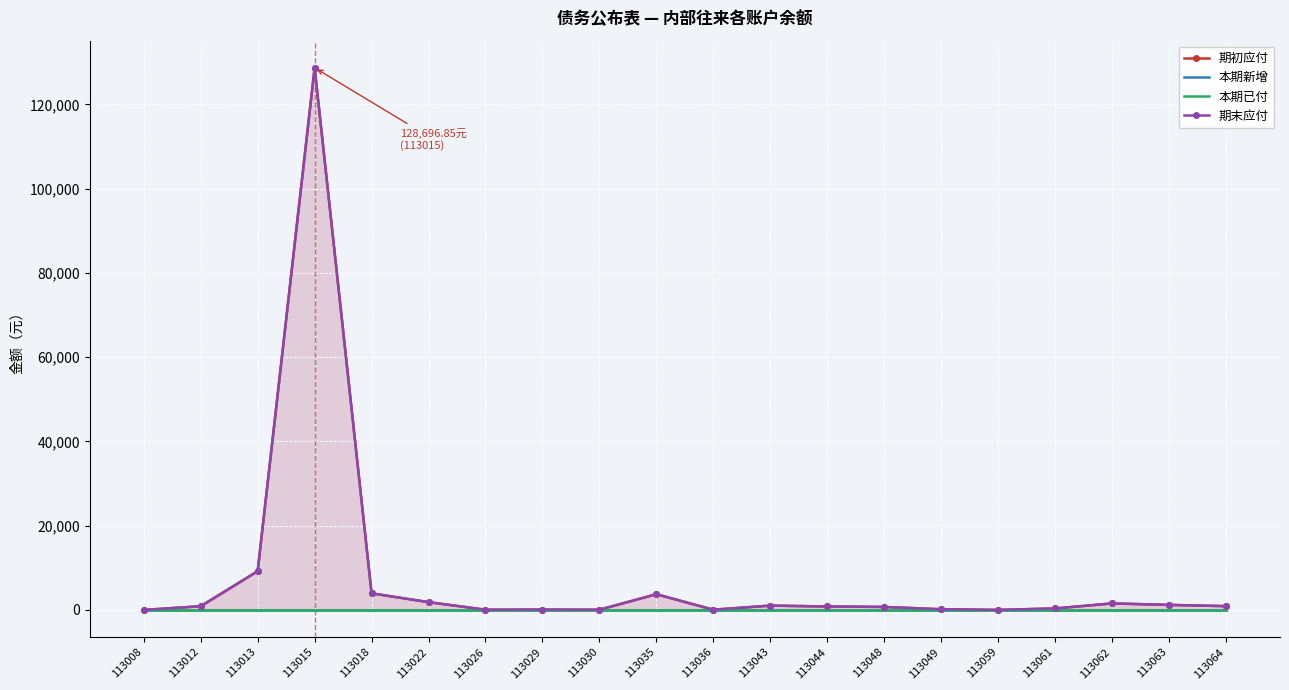

True or false: 本期新增 and 期末应付 intersect in this chart.

False